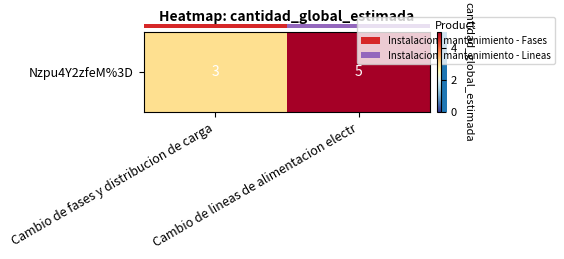

Approximately how many times larger is the value at Cambio de fases y distribucion de carga compared to Cambio de lineas de alimentacion electr?

0.6